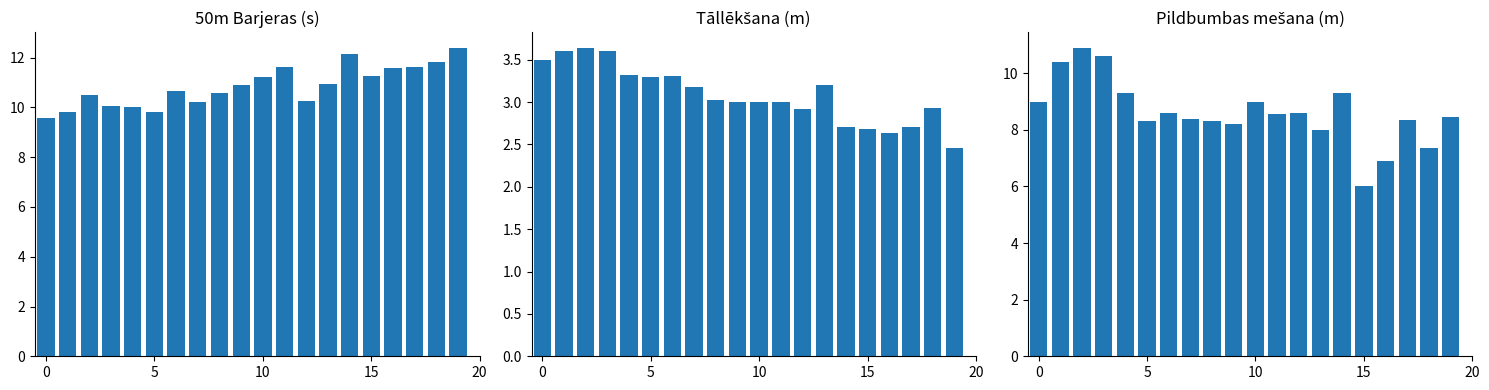

Which series has the widest spread of values?

Pildbumbas mešana